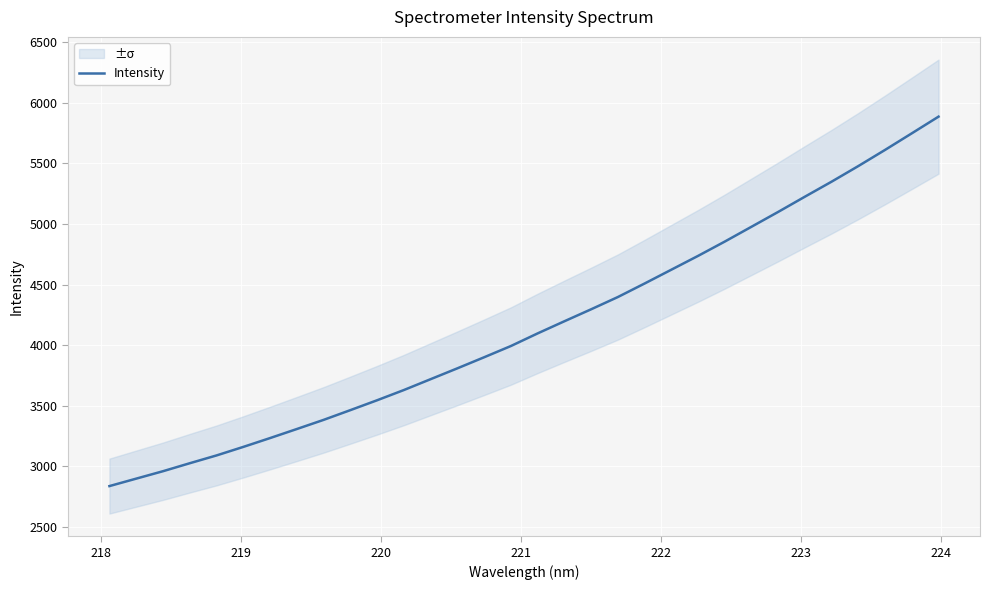

What is the lowest value of the Intensity series?

2836.8